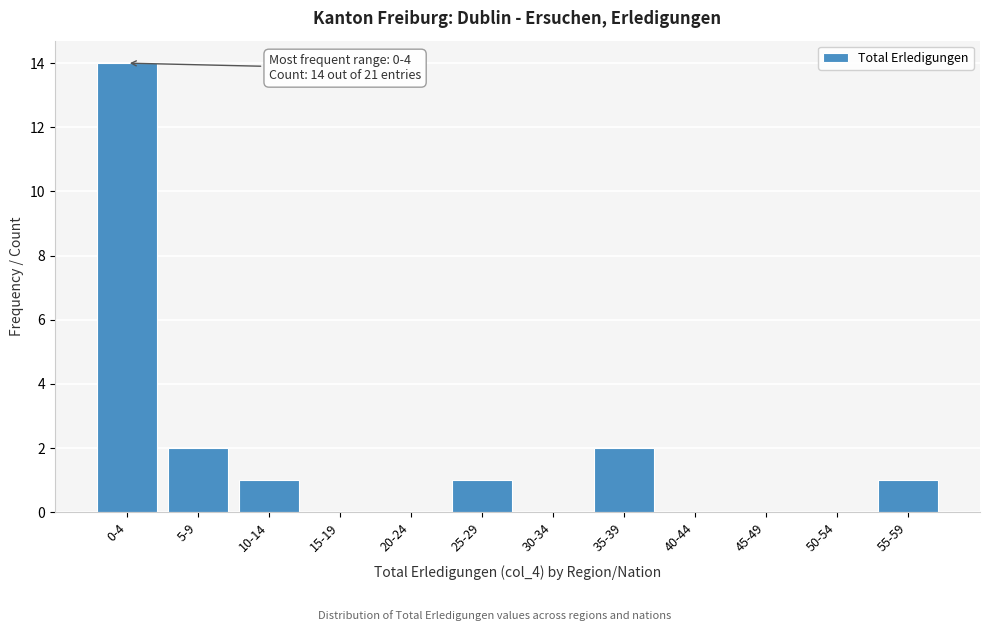

Reading left to right, transcribe all the data shown in this chart.

0-4=14	5-9=2	10-14=1	15-19=0	20-24=0	25-29=1	30-34=0	35-39=2	40-44=0	45-49=0	50-54=0	55-59=1